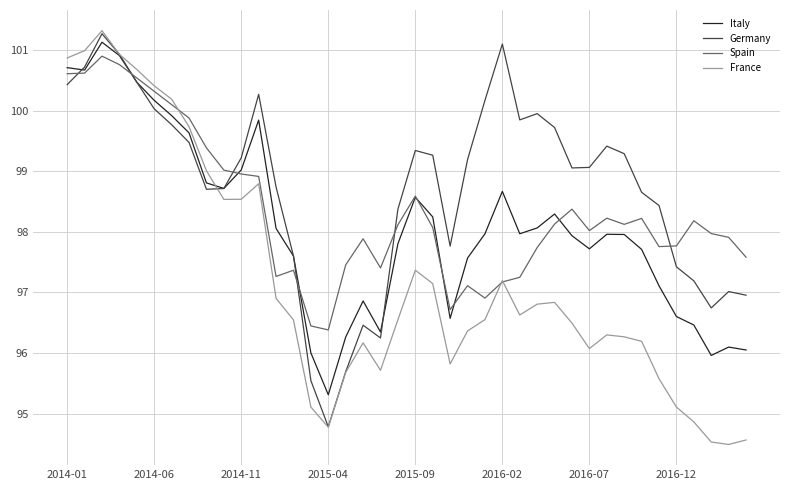

What is the greatest value displayed?

101.3